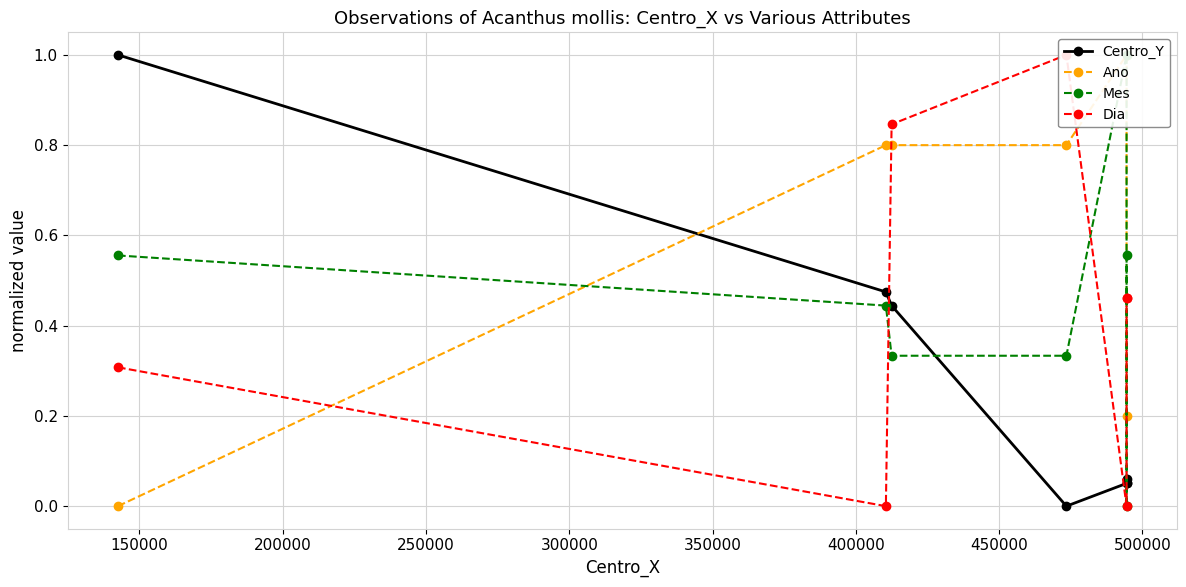

True or false: Mes has more than 2 interior local peaks.

False